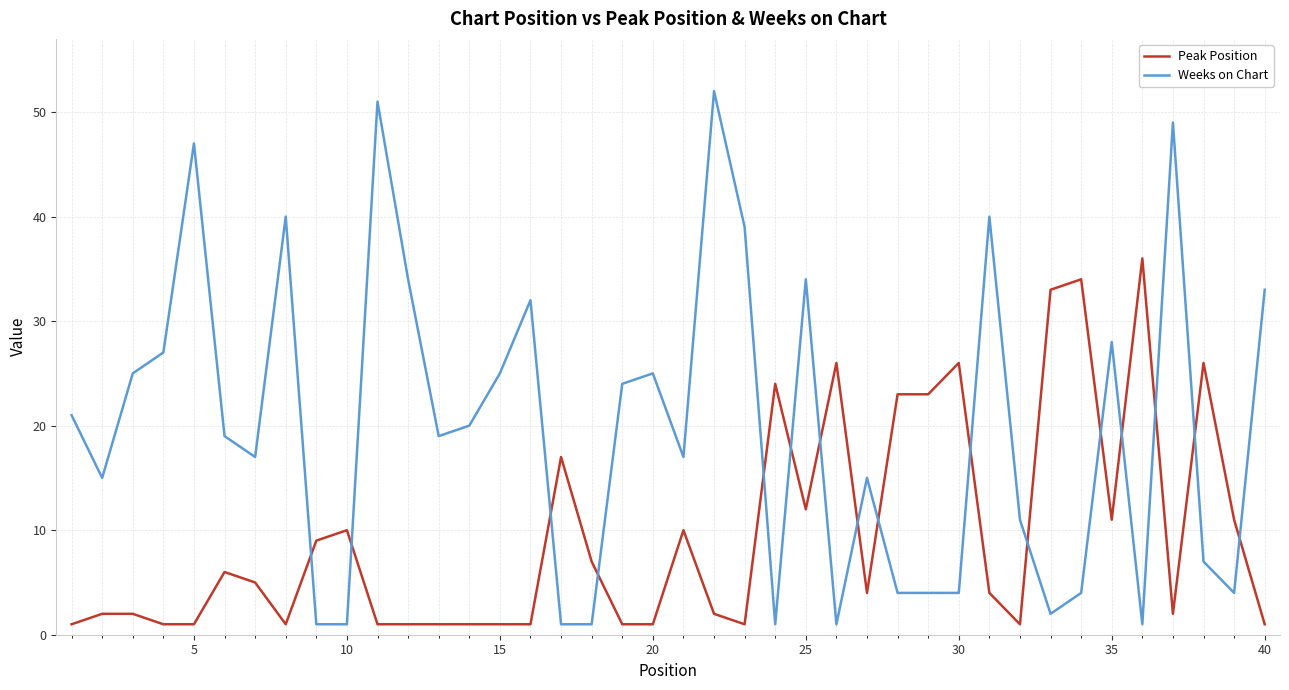

What is the greatest value displayed?

52